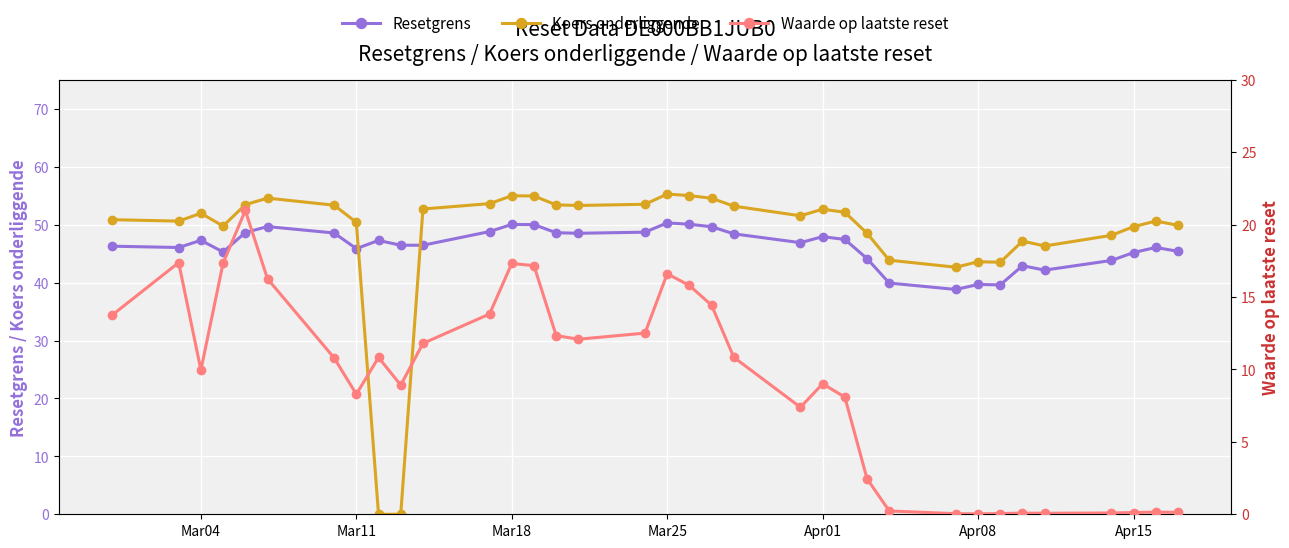

True or false: Resetgrens and Koers onderliggende cross at least once.

True